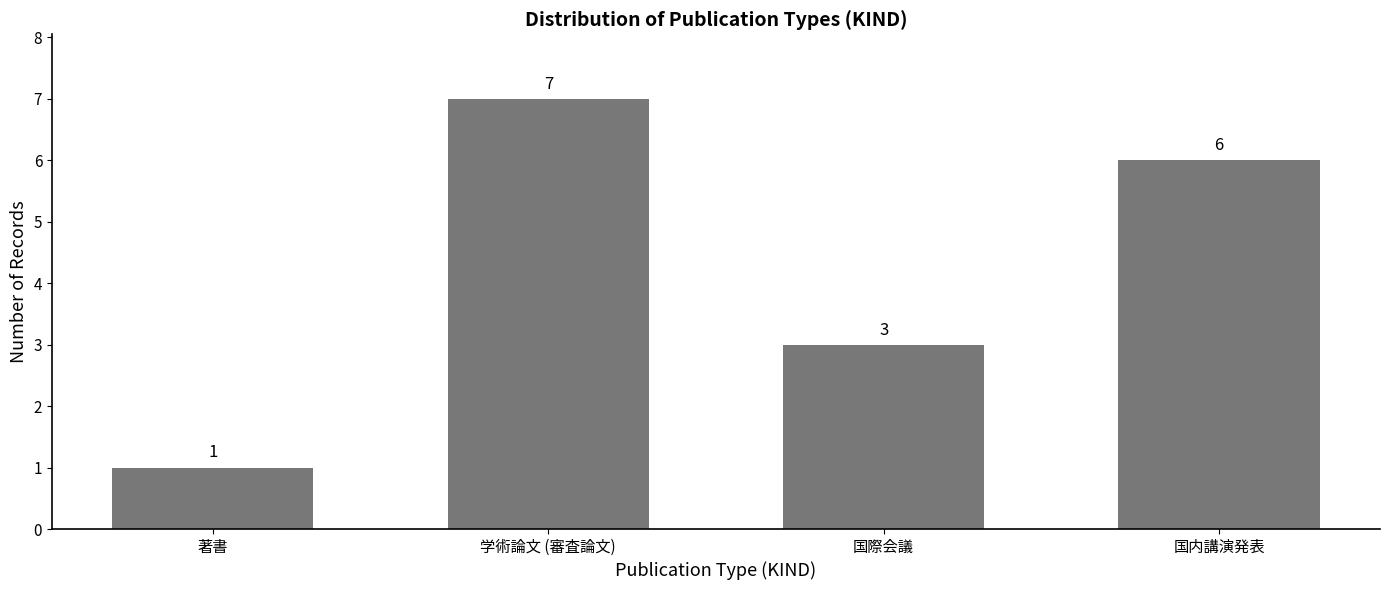

Count the values in the range 3 to 7.

3